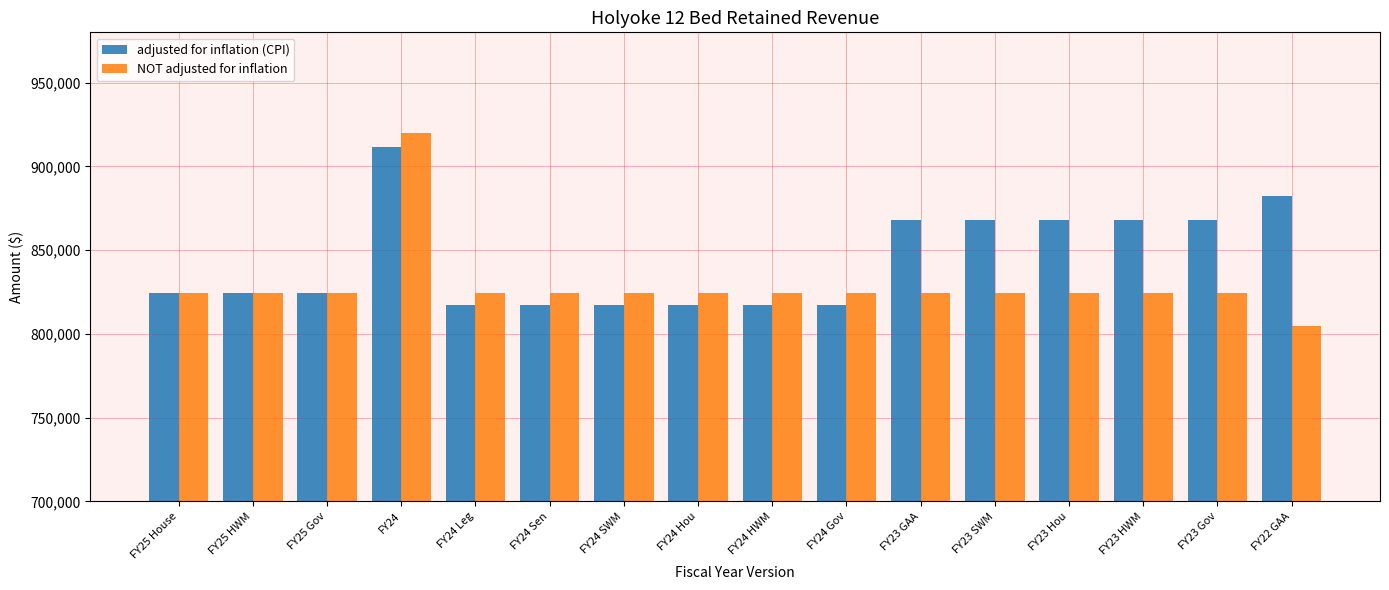

What is the difference between the maximum and minimum values in the NOT adjusted for inflation series?

115222